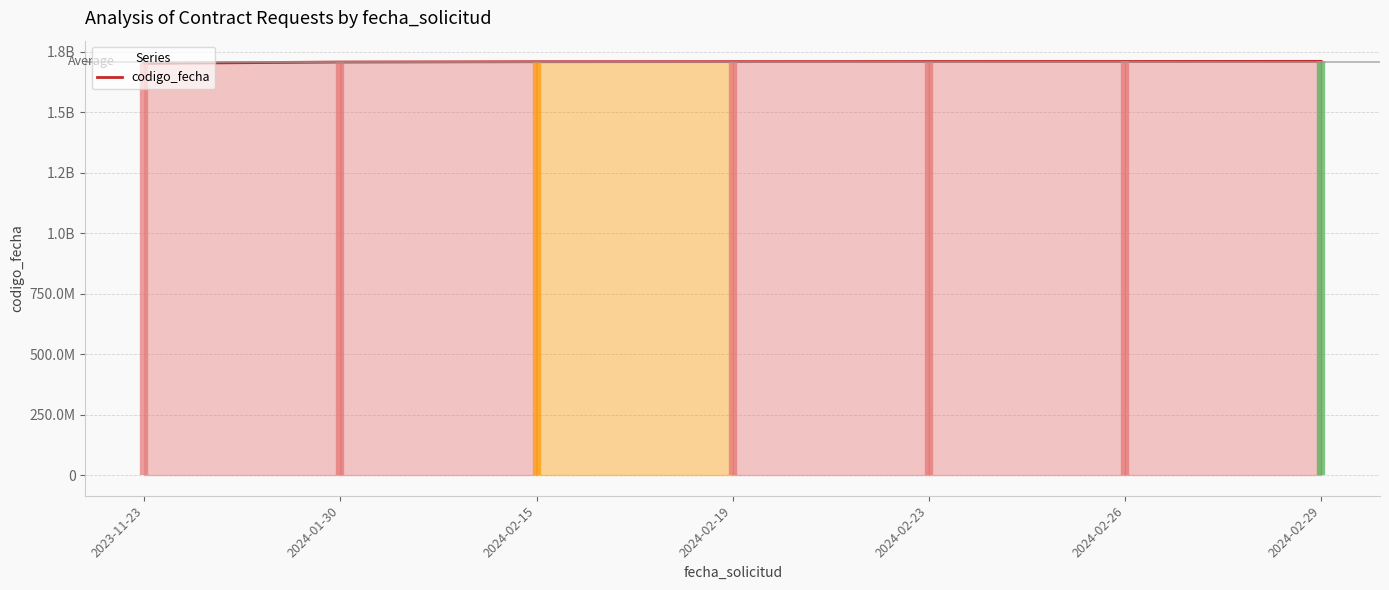

What position from the right is 2023-11-23?

7